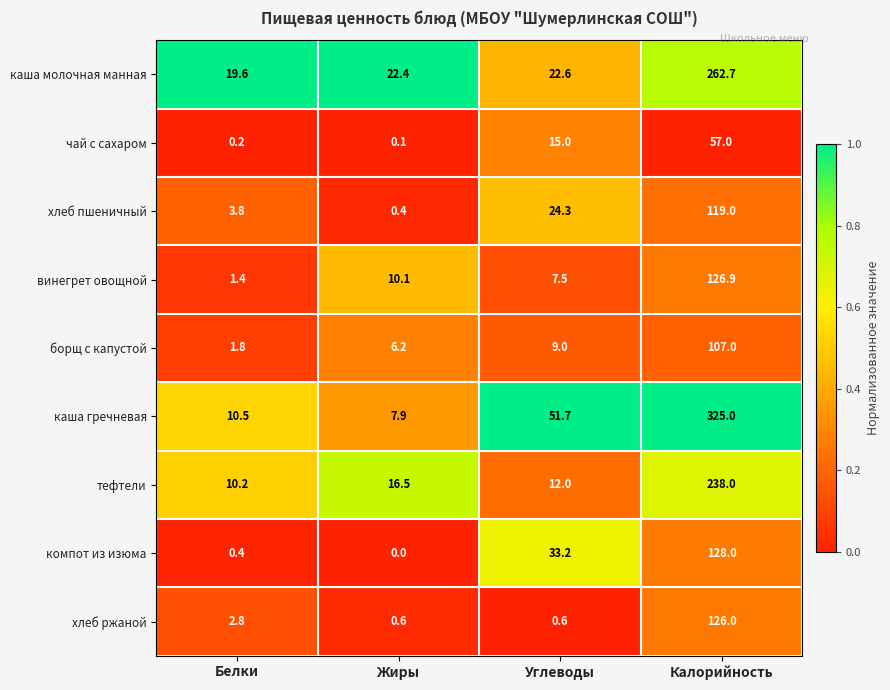

What is the sum of the борщ с капустой values at Жиры and Белки?

8.0